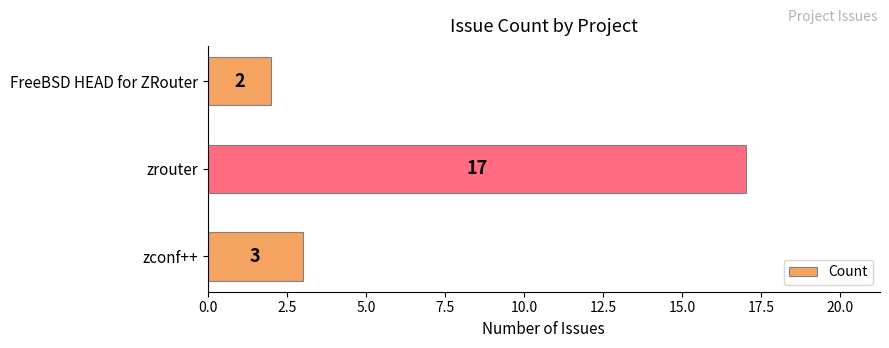

What is the difference between the maximum and minimum values?

15